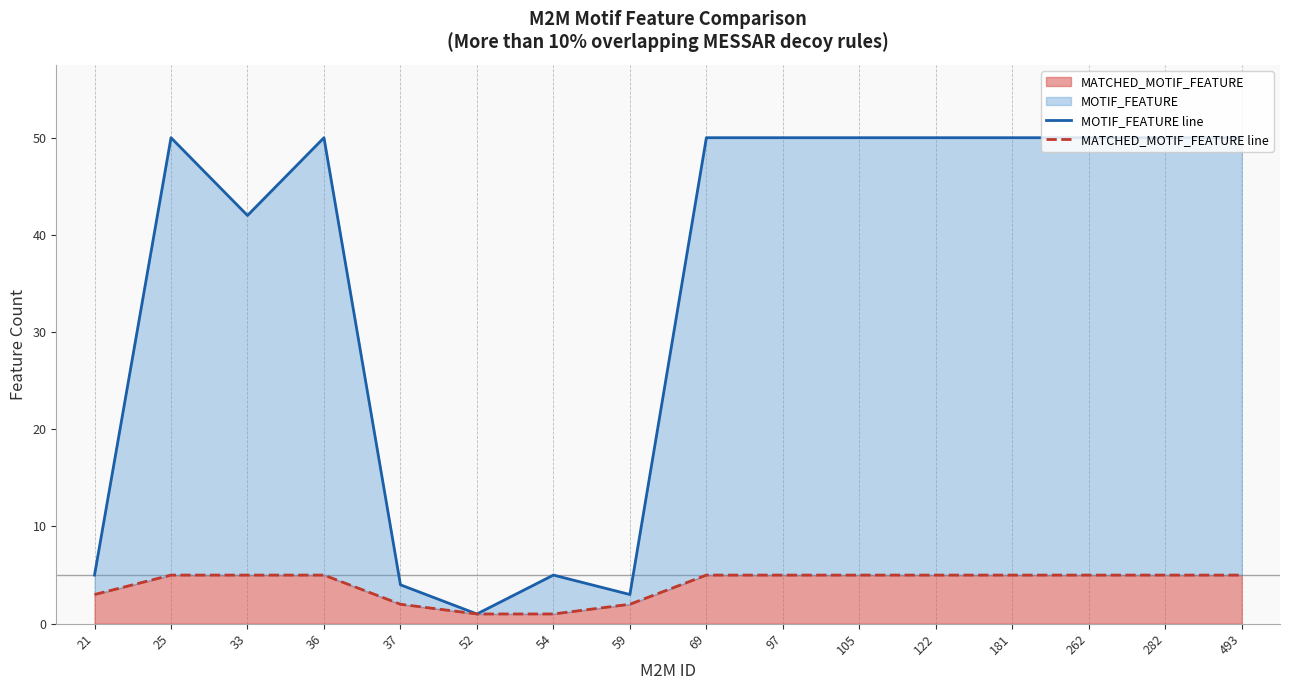

The MATCHED_MOTIF_FEATURE series shows 1 at 54. True or false?

True